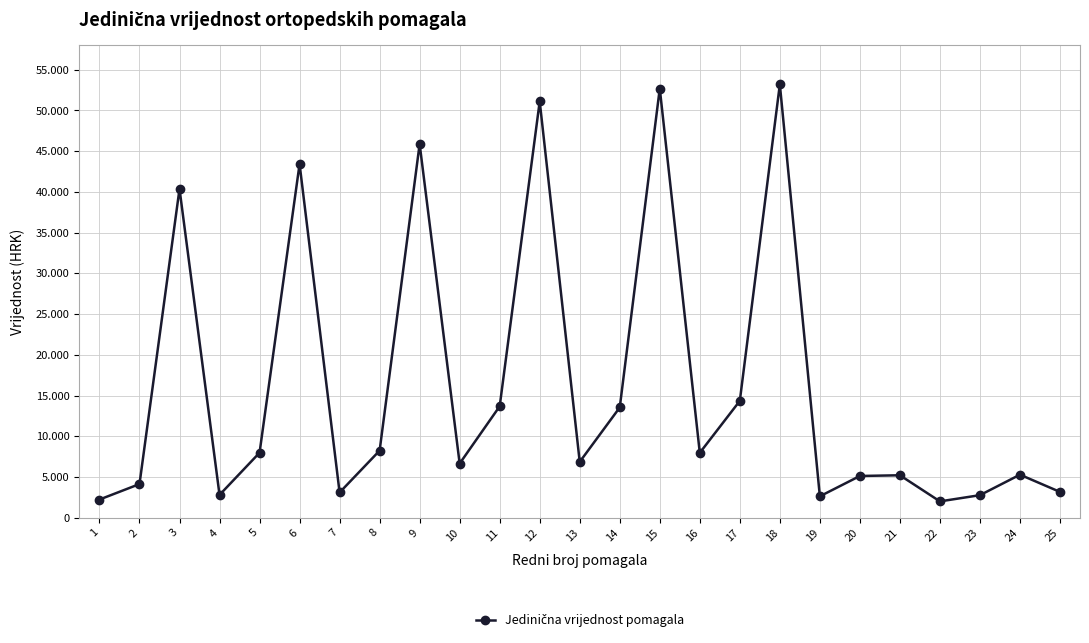

Is this an area chart (filled region under the line)?

No